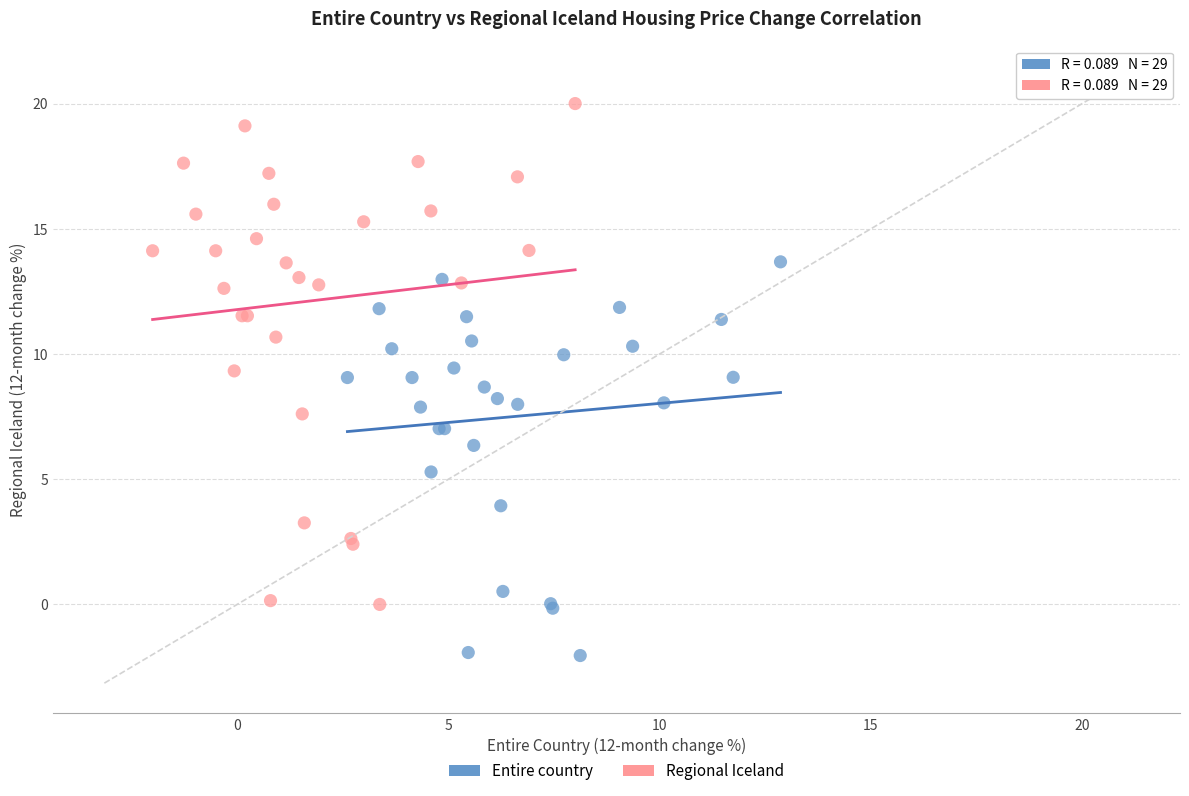

Which series reaches the minimum Y coordinate?

Entire country